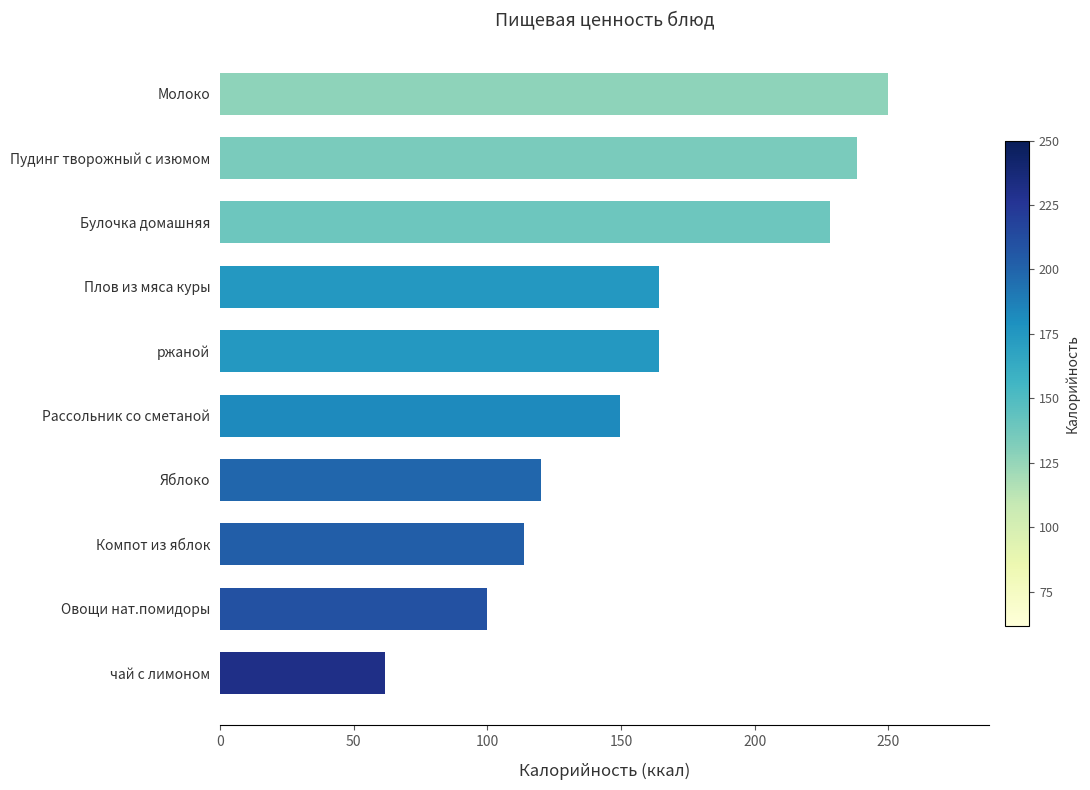

What is the sum of the values at ржаной and Плов из мяса куры?

328.2